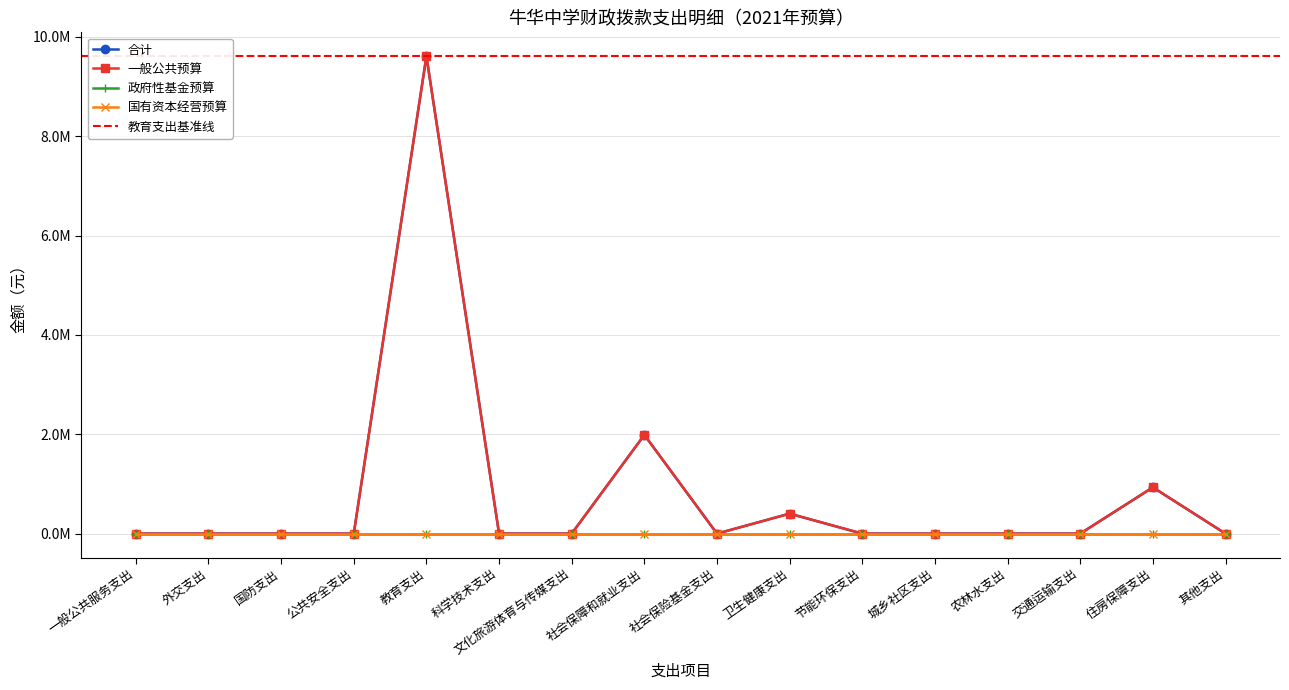

What is the label of the 8th point from the right?

社会保险基金支出